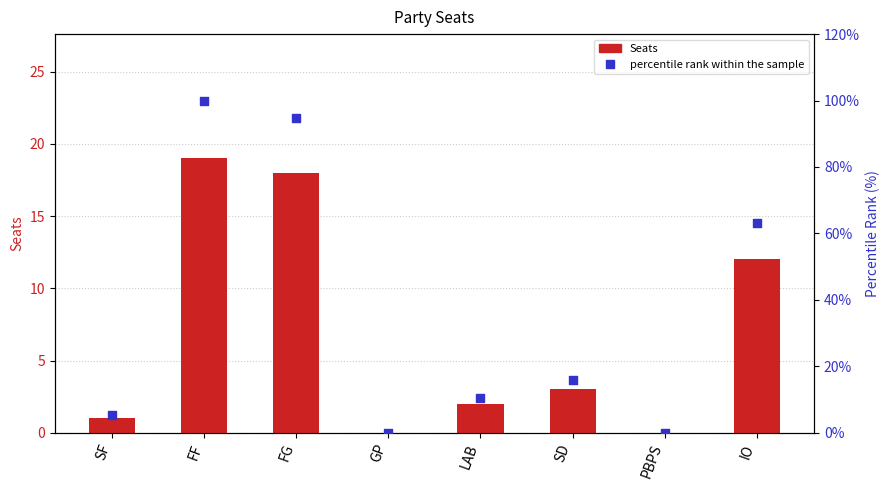

Which series contains the highest Y value?

percentile rank within the sample